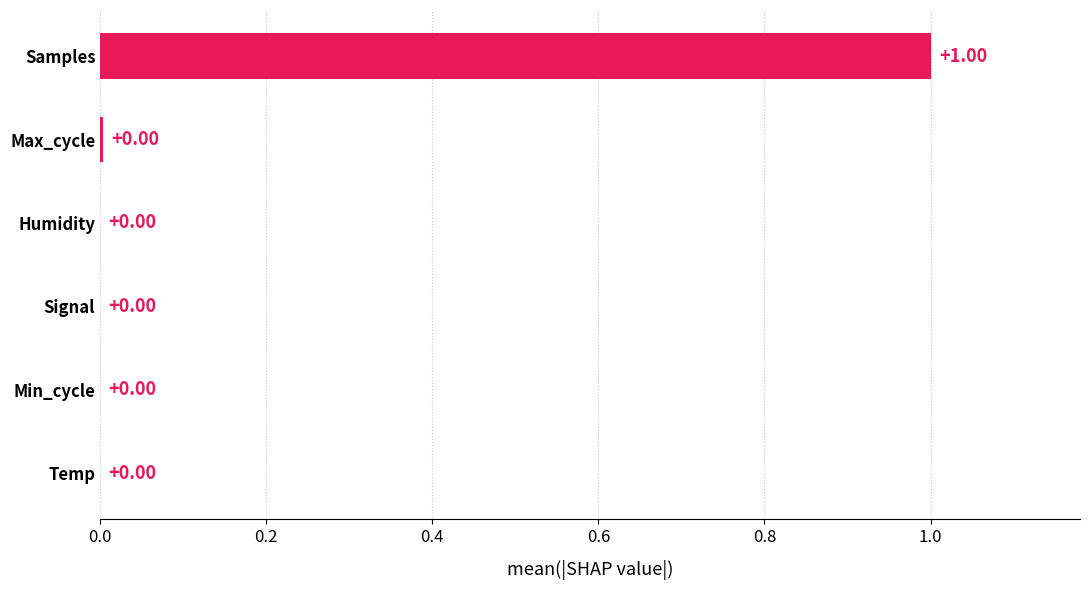

What is the sum of all values?

1.0